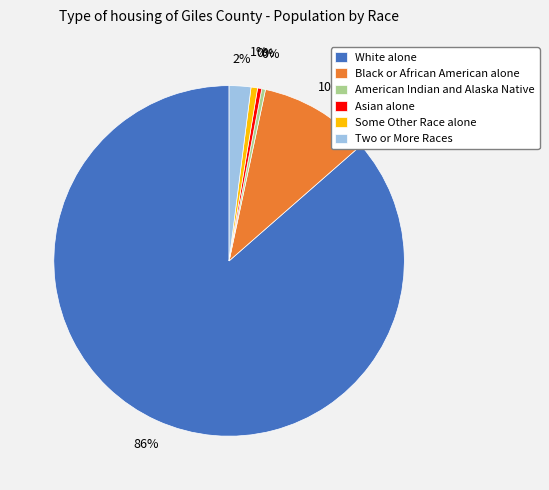

Between White alone and Black or African American alone, which is larger?

White alone